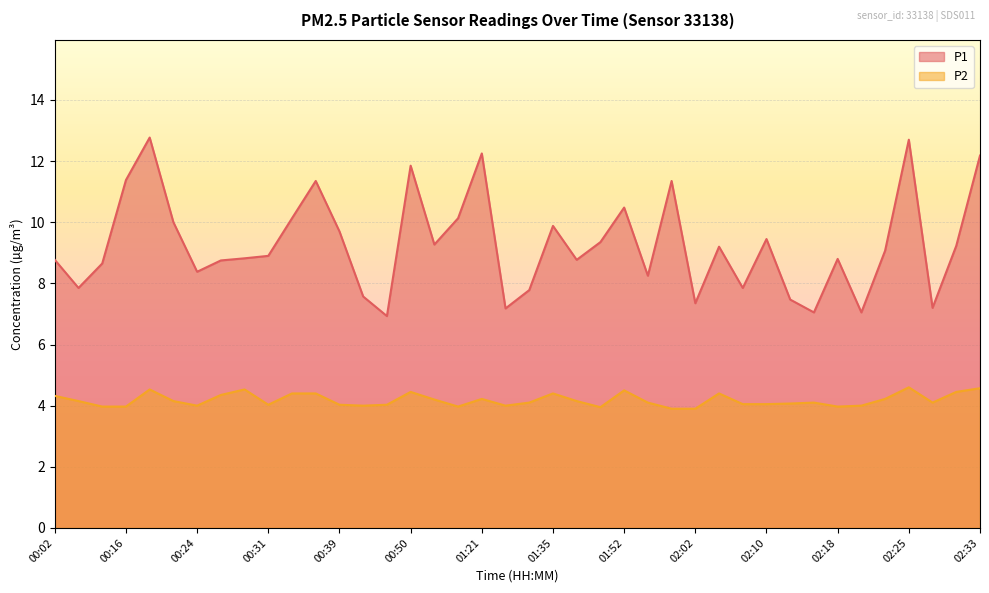

The value of P1 at 00:26 is 15.0. True or false?

False